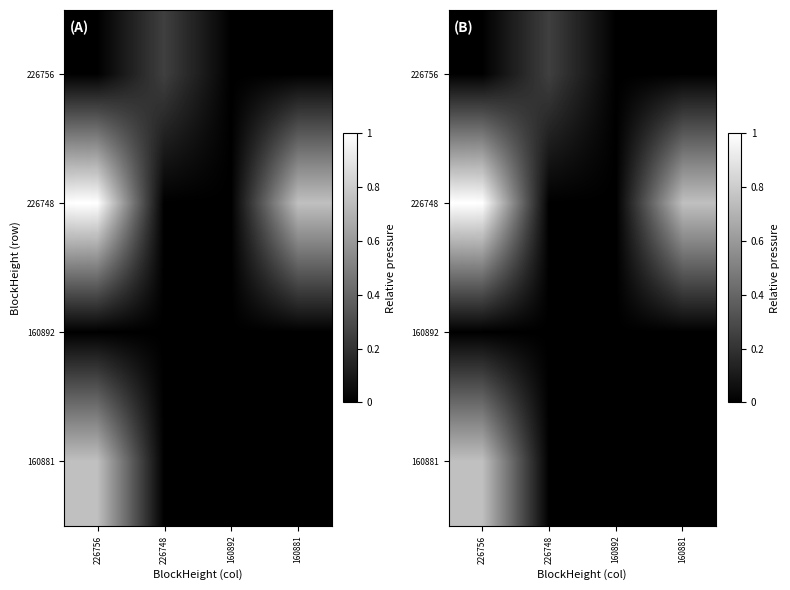

What is the maximum value shown in the chart?

1.0